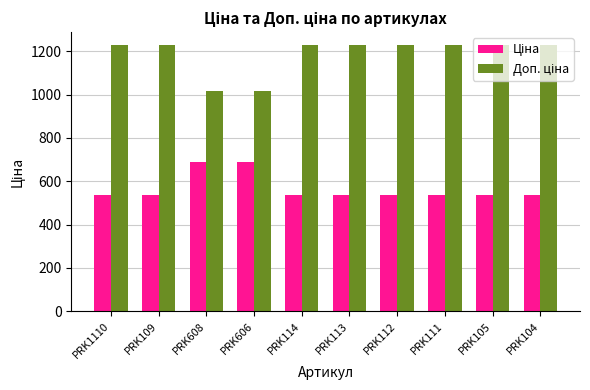

What is the spread (max minus min) of values at PRK608?

328.7